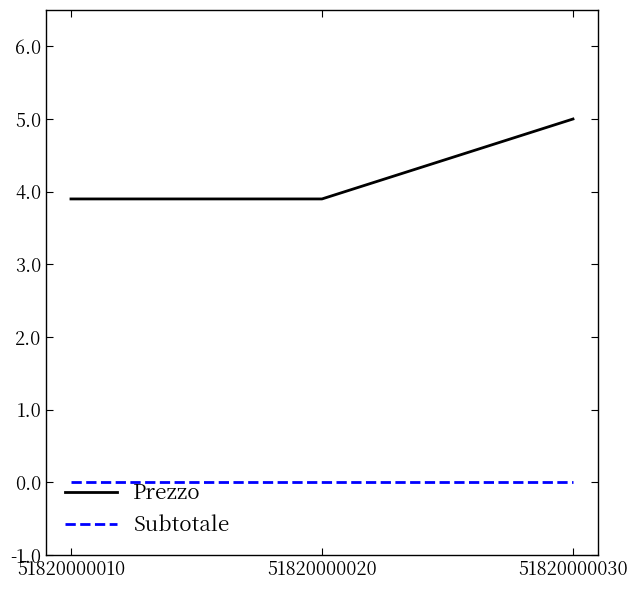

Reading right to left, transcribe all the data shown in this chart.

Prezzo: 5.0	3.9	3.9
Subtotale: 0.0	0.0	0.0